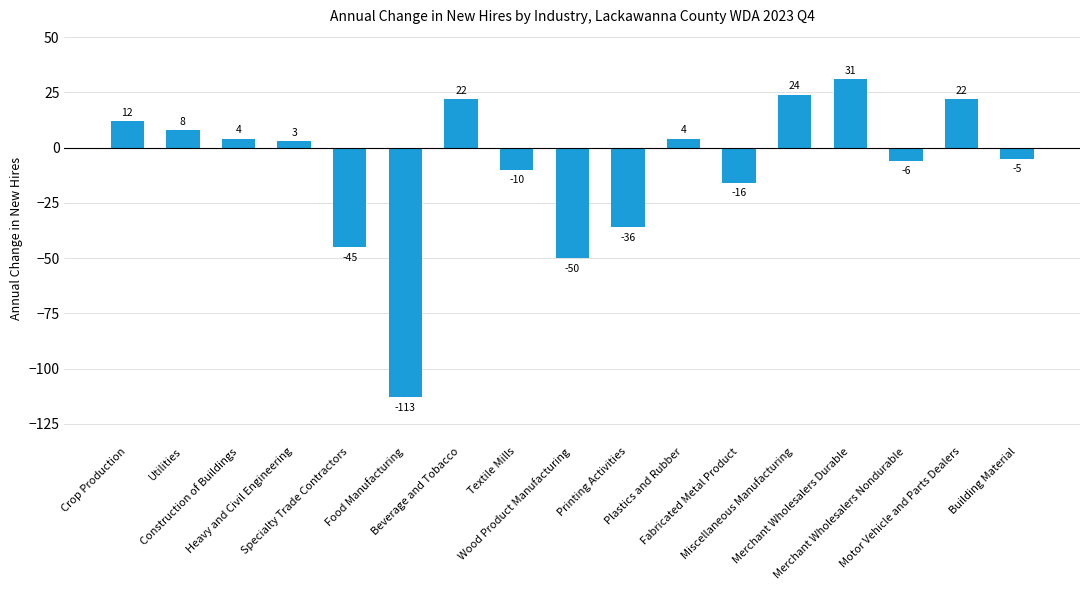

Reading left to right, extract all data points from this chart.

Crop Production=12	Utilities=8	Construction of Buildings=4	Heavy and Civil Engineering=3	Specialty Trade Contractors=-45	Food Manufacturing=-113	Beverage and Tobacco=22	Textile Mills=-10	Wood Product Manufacturing=-50	Printing Activities=-36	Plastics and Rubber=4	Fabricated Metal Product=-16	Miscellaneous Manufacturing=24	Merchant Wholesalers Durable=31	Merchant Wholesalers Nondurable=-6	Motor Vehicle and Parts Dealers=22	Building Material=-5